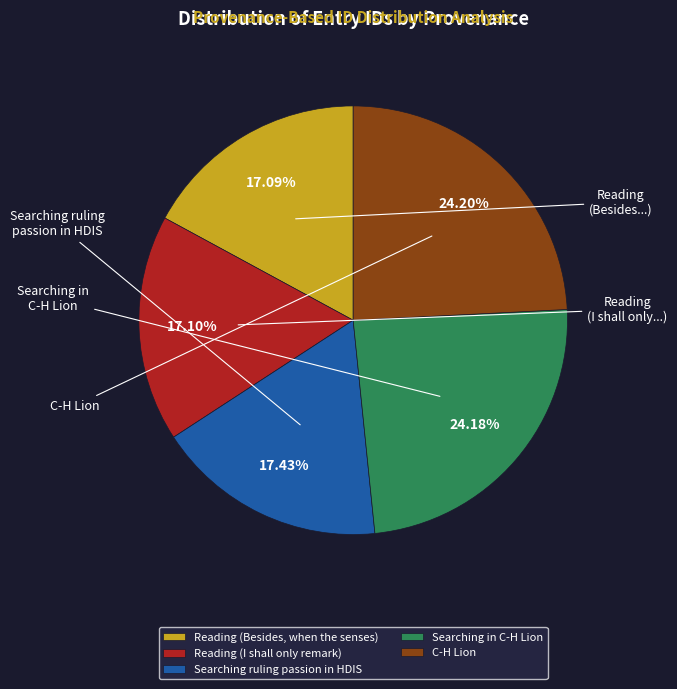

To the nearest percent, what is the average slice percentage?

20%